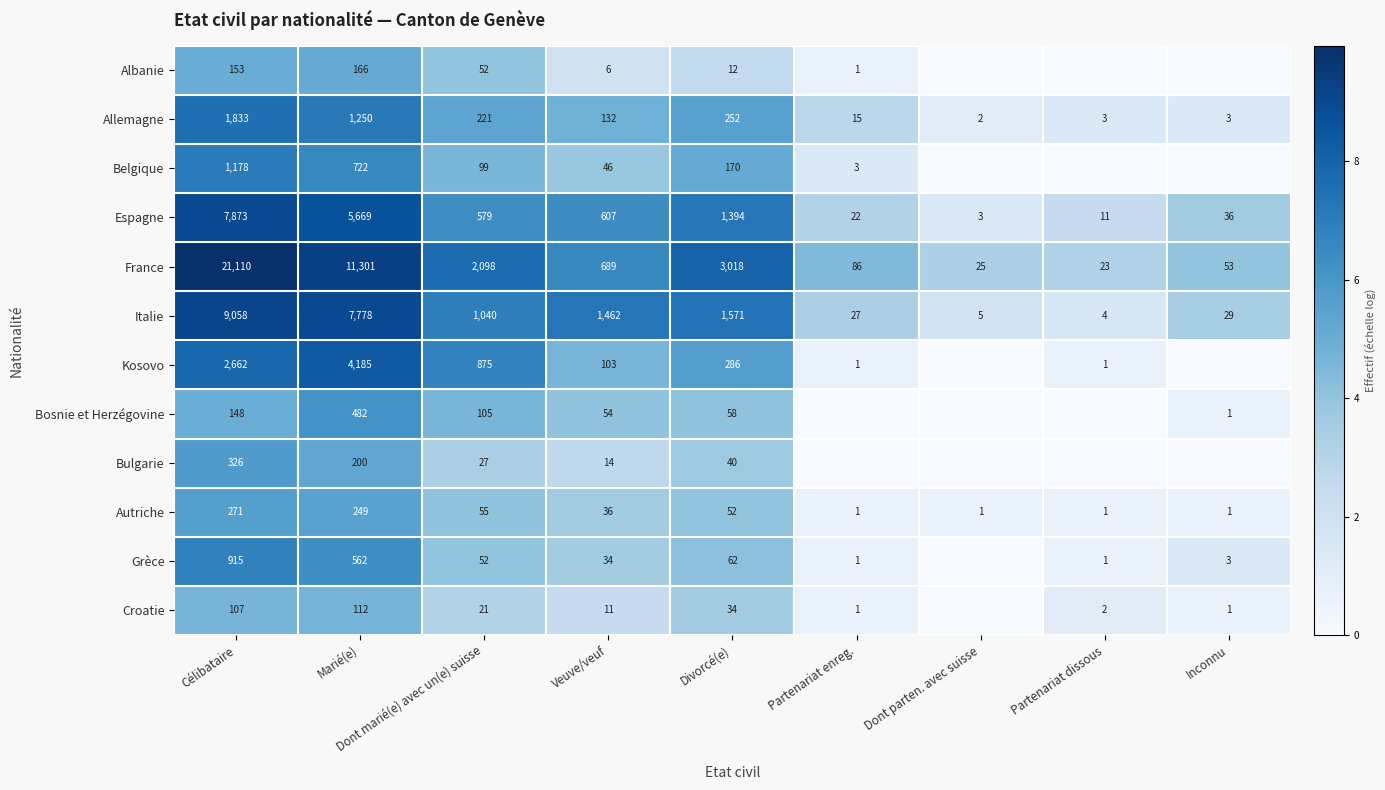

What is the total value across all series at Marié(e)?

32676